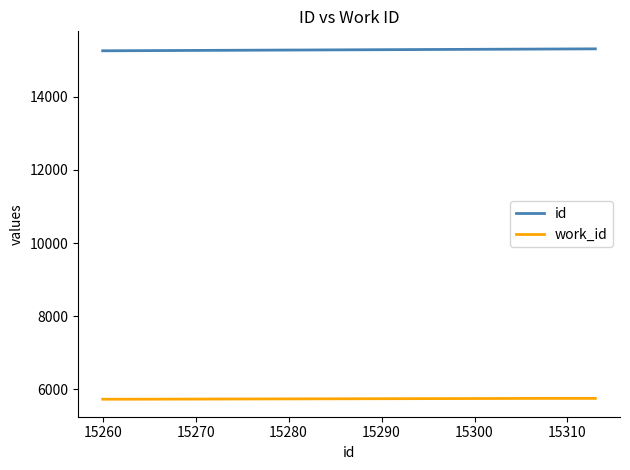

Does the chart have visible grid lines?

No